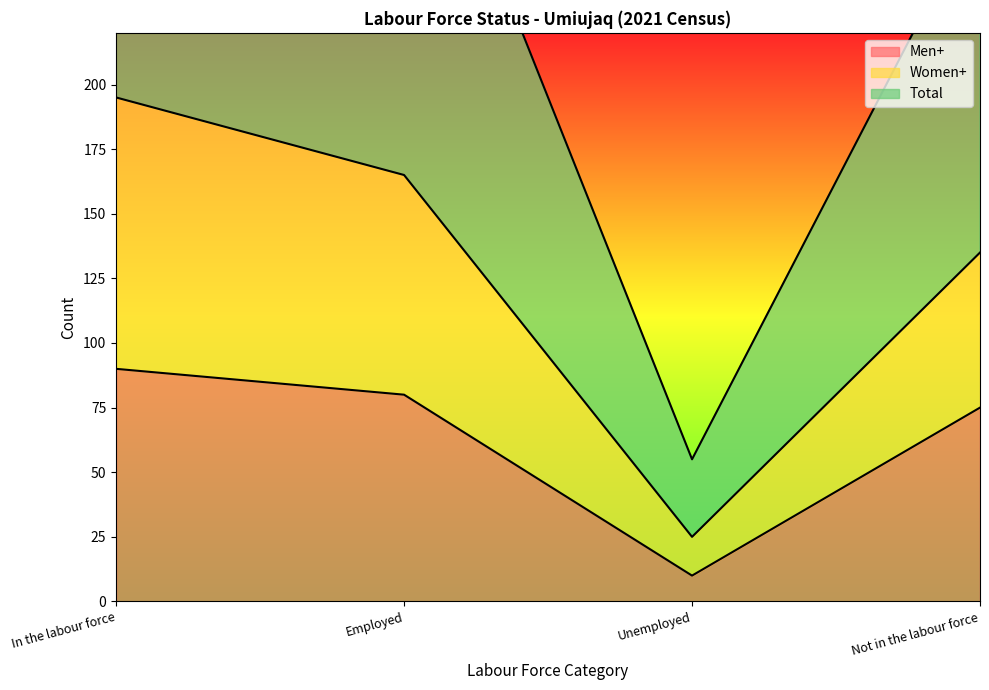

Where does the Total series first go above 165?

In the labour force